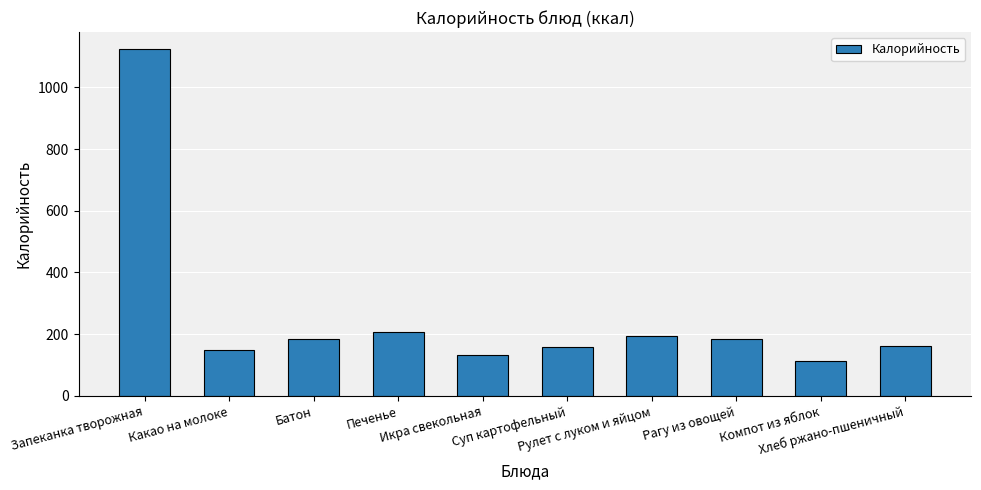

What is the average value?

260.9